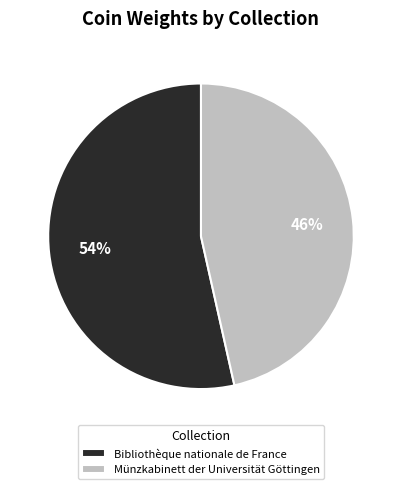

How many slices are in this pie chart?

2